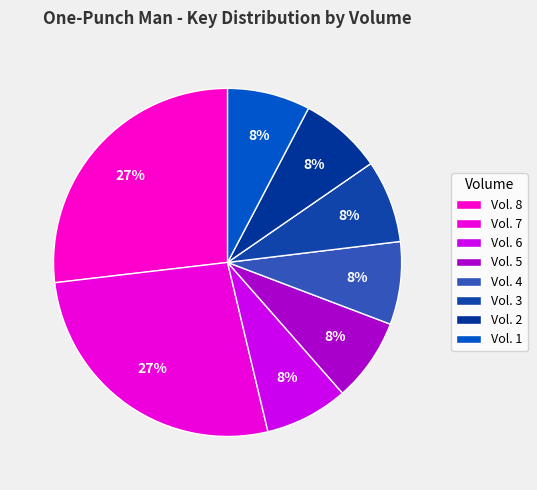

What is the total percentage of Vol. 4 and Vol. 6?

15.4%